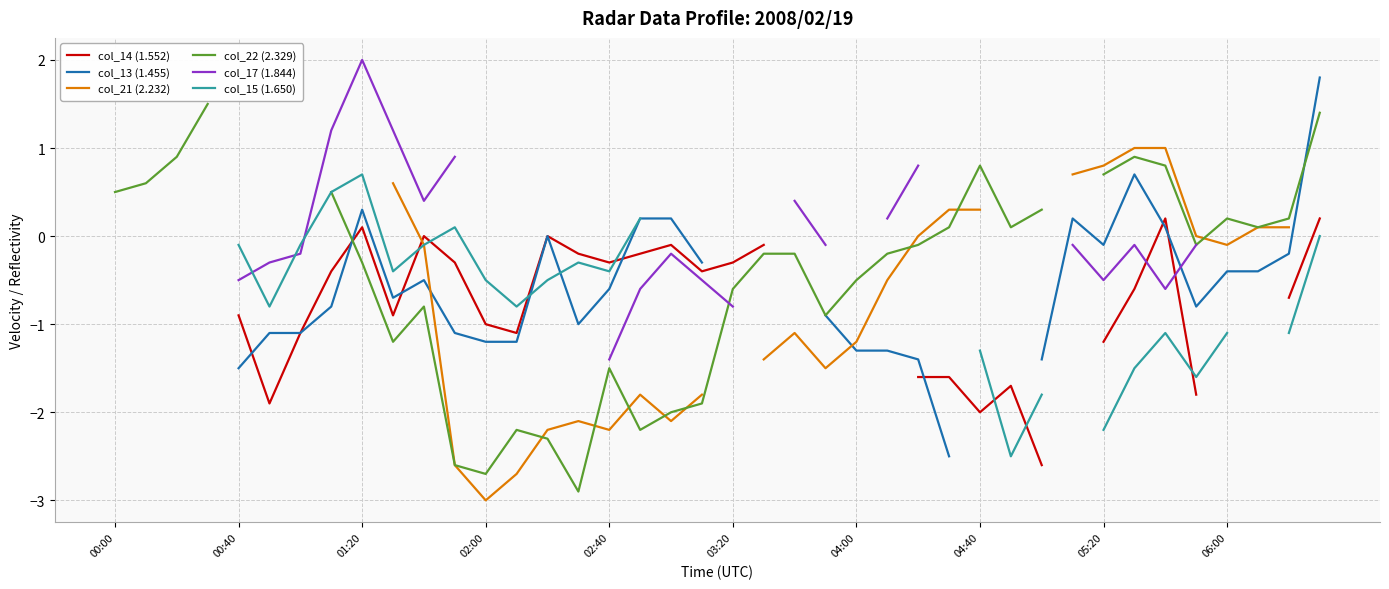

What are all the series names shown in the legend?

col_14 (1.552), col_13 (1.455), col_21 (2.232), col_22 (2.329), col_17 (1.844), col_15 (1.650)